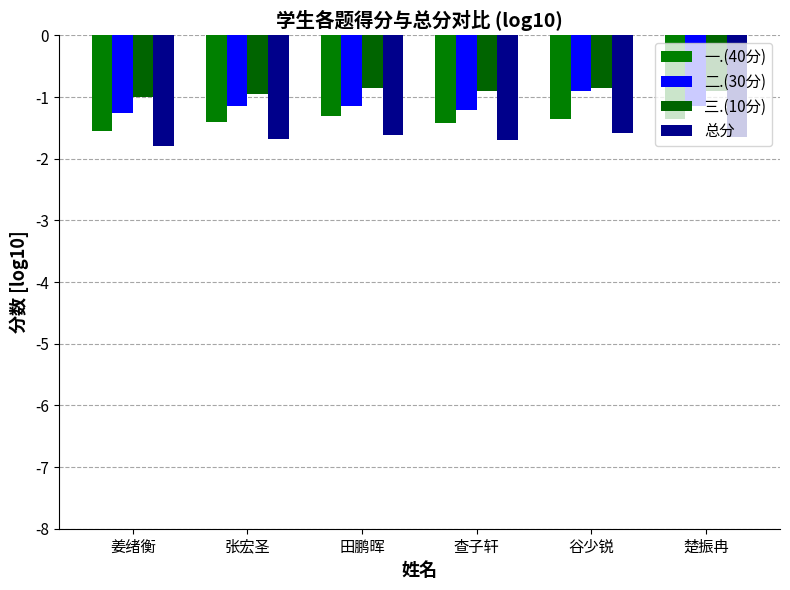

Between 田鹏晖 and 张宏圣, which is larger?

田鹏晖